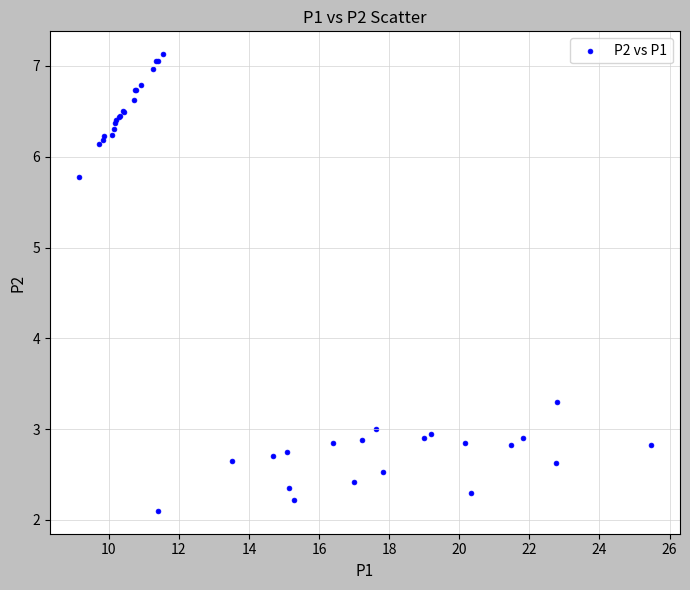

What Y value in the scatter plot is closest to 4?

3.3